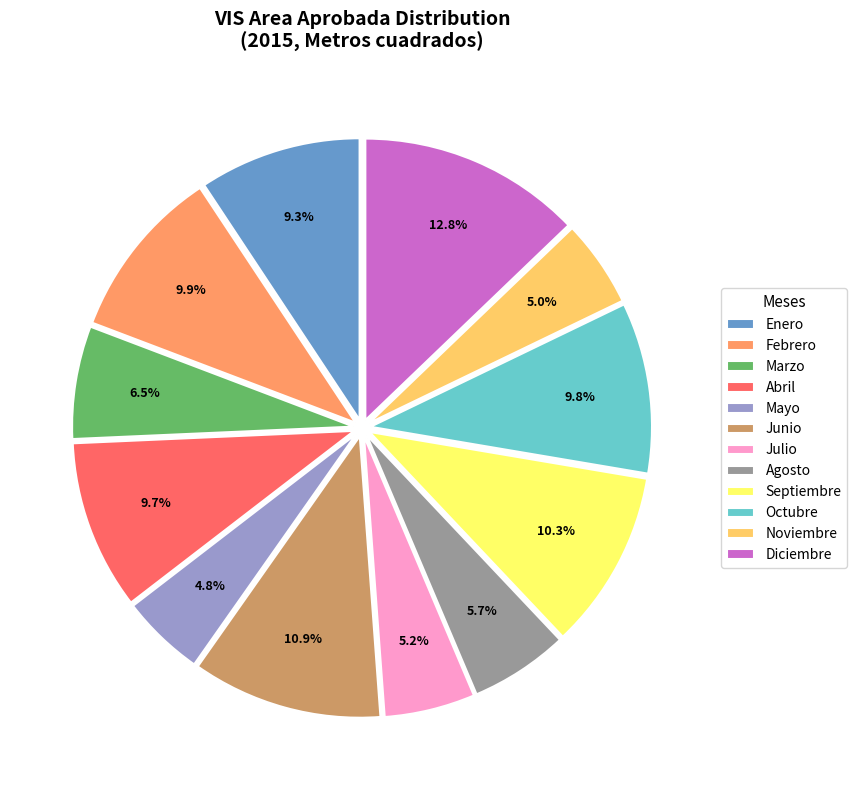

Do Agosto and Junio together represent more than half of the pie?

No